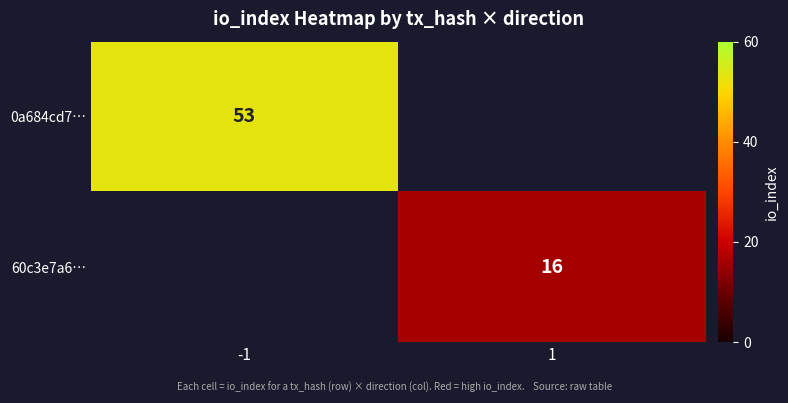

Is it true that 60c3e7a6… equals 16 at 1?

True